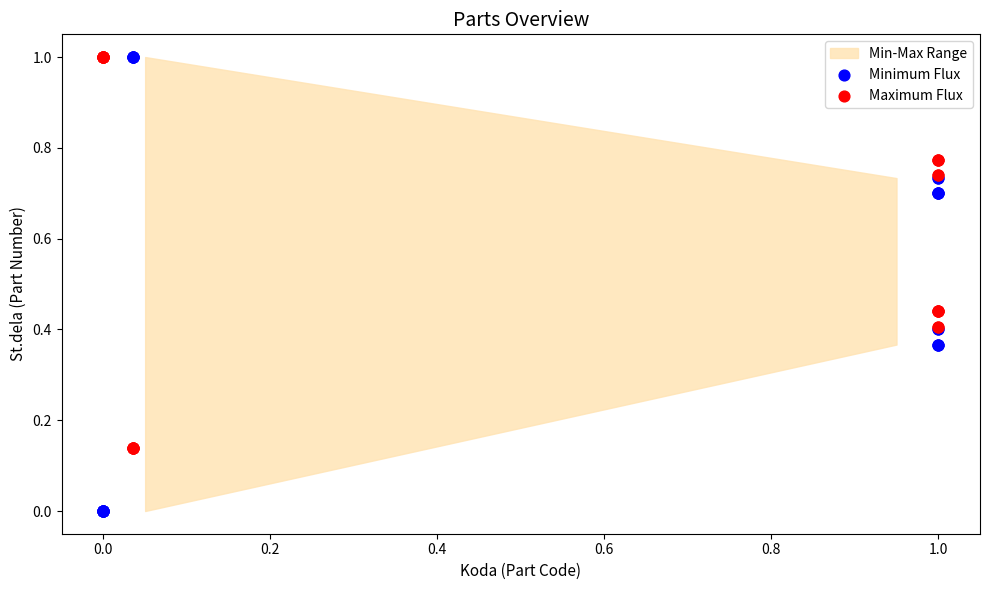

Which series has the largest Y range (max minus min)?

Minimum Flux